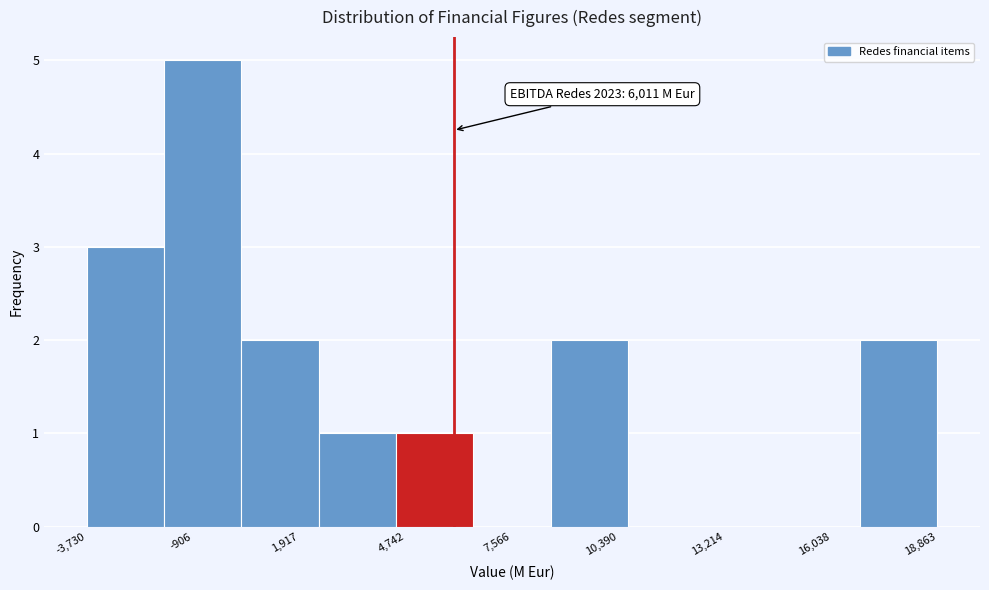

Which range on the x-axis has the tallest bar?

-1500 to 500